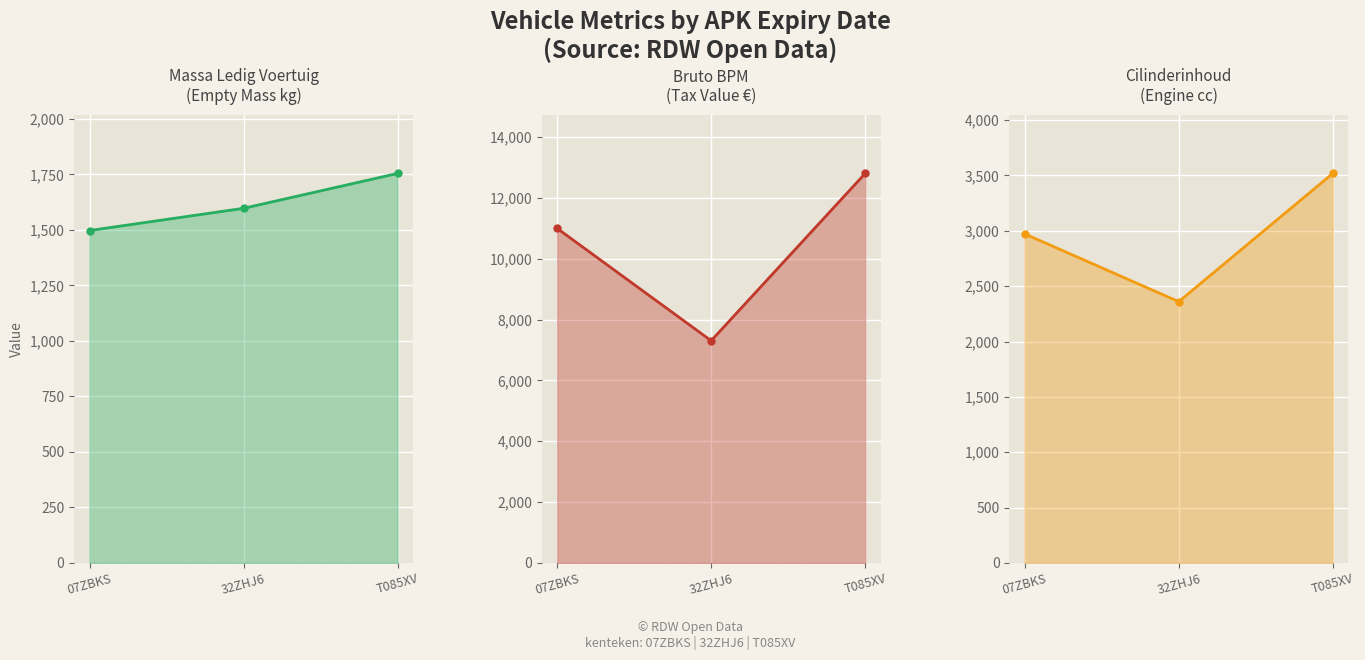

Rank the series by their average value, from lowest to highest.

massa_ledig_voertuig_line, cilinderinhoud_line, bruto_bpm_line